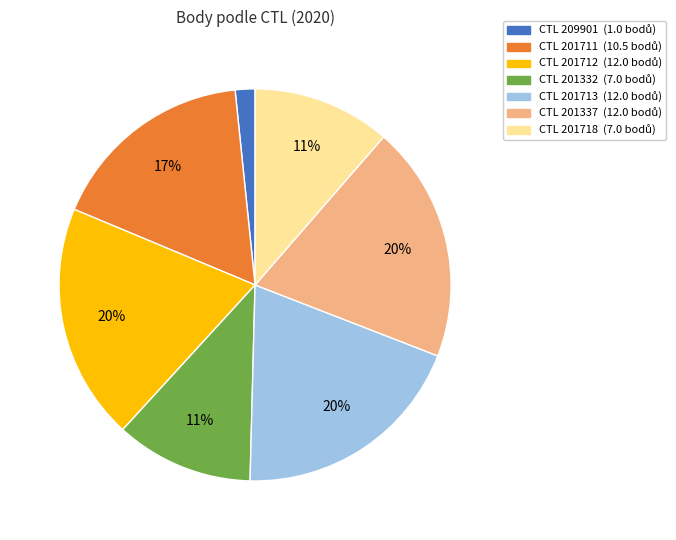

To the nearest percent, what is the average slice percentage?

14%